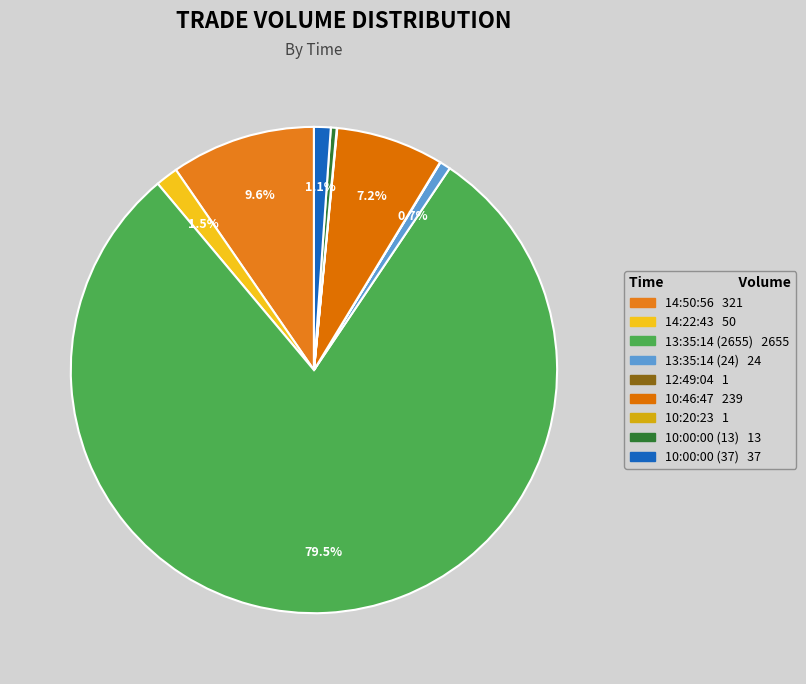

To the nearest percent, what portion does 13:35:14 (24) represent?

1%